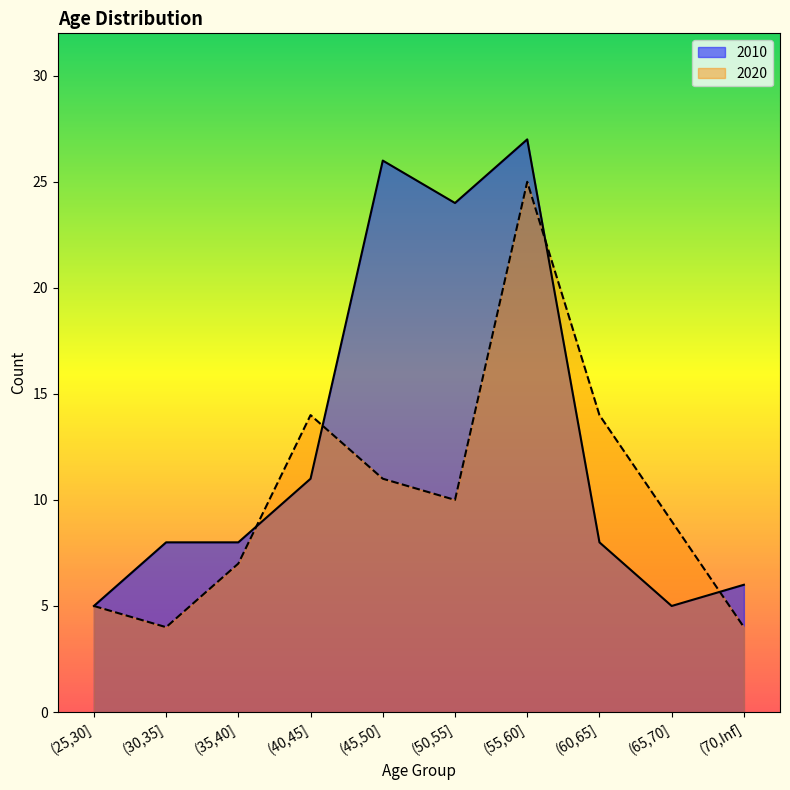

Rank the series by their average value, from highest to lowest.

2010, 2020